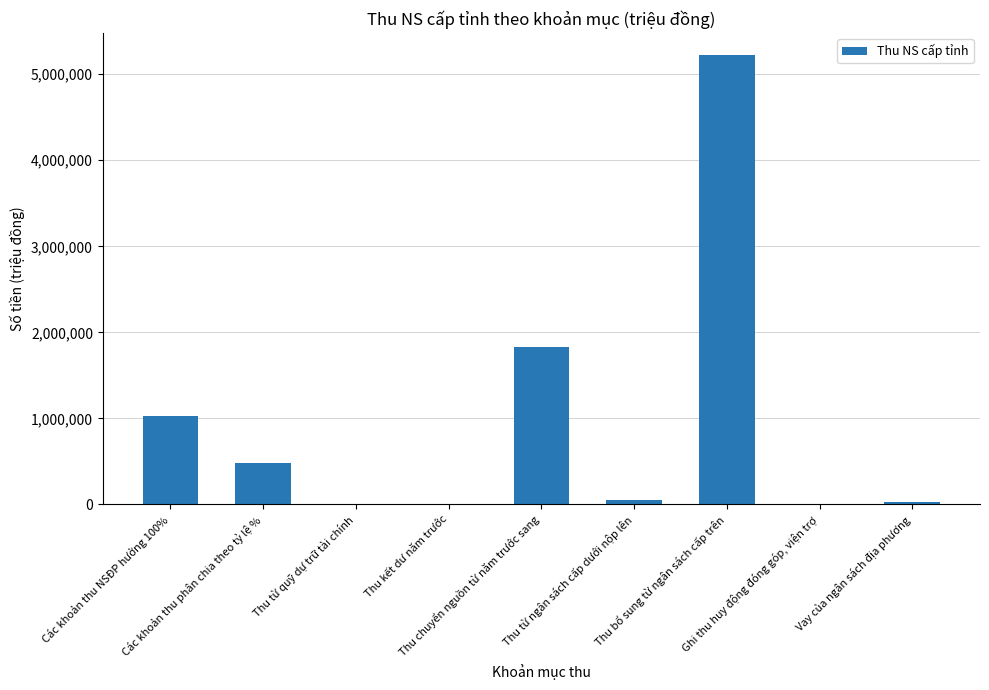

The value at Các khoản thu NSĐP hưởng 100% is 1032381.0. True or false?

True